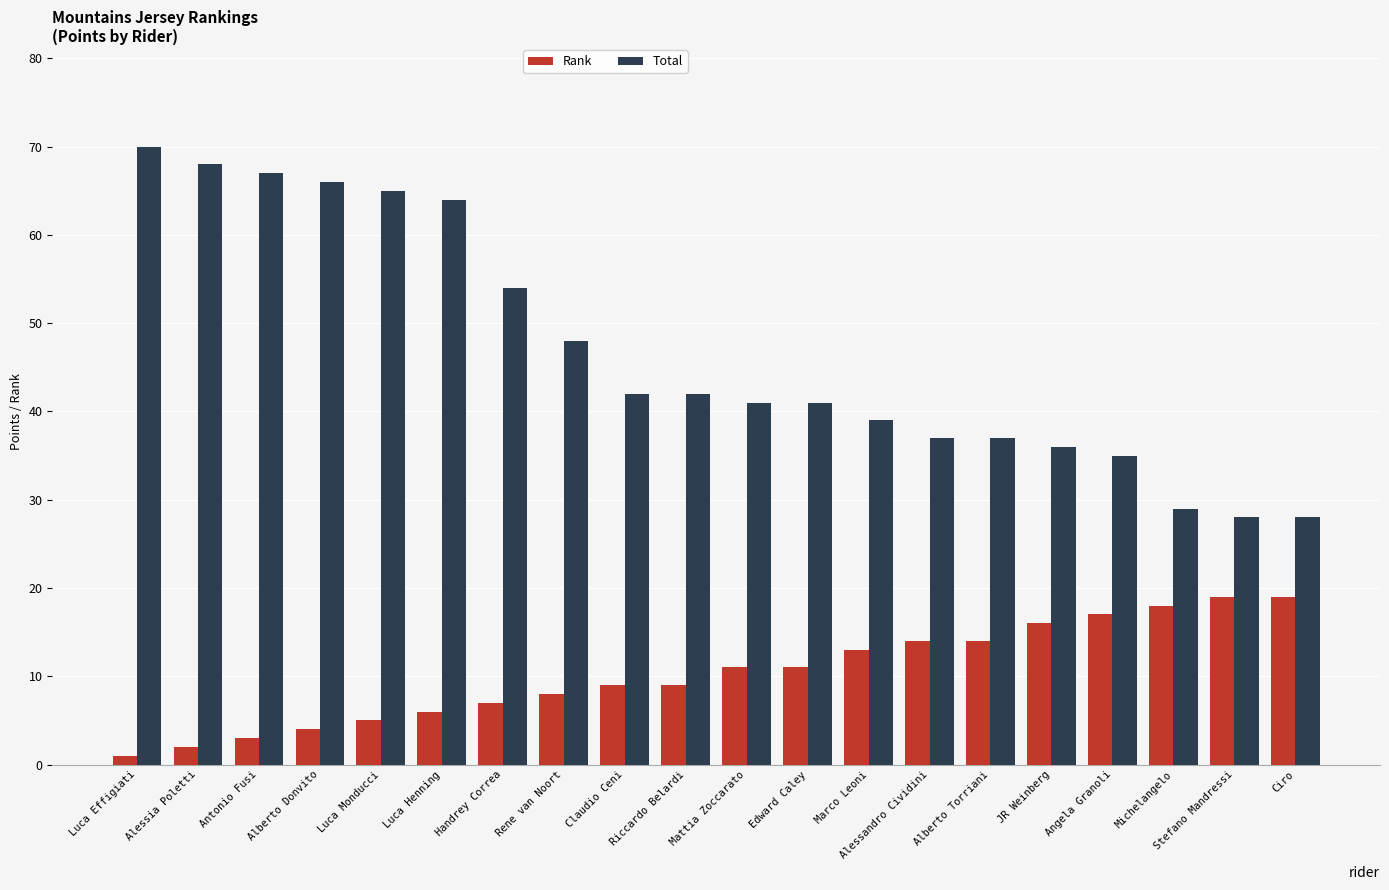

At which label does Total reach its peak?

Luca Effigiati